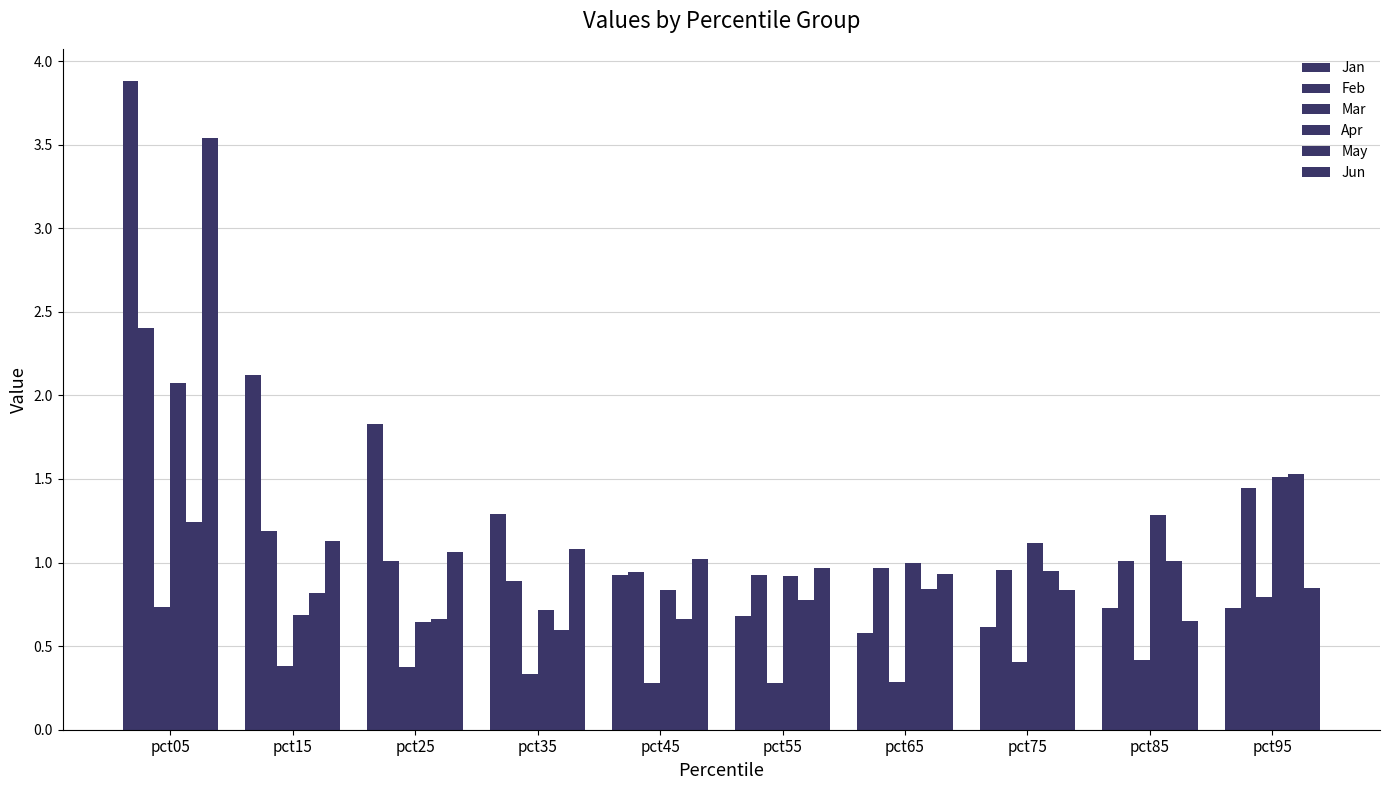

What is the sum of all Jun values?

12.1